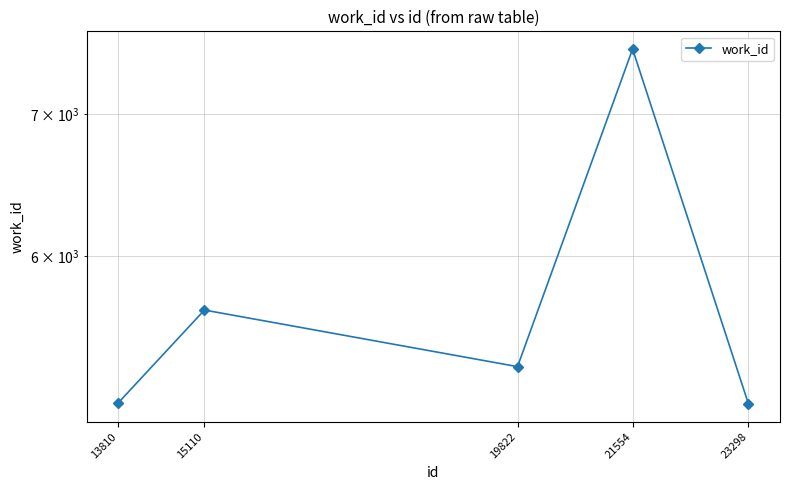

Reading left to right, transcribe all the data shown in this chart.

5112	5657	5319	7516	5107